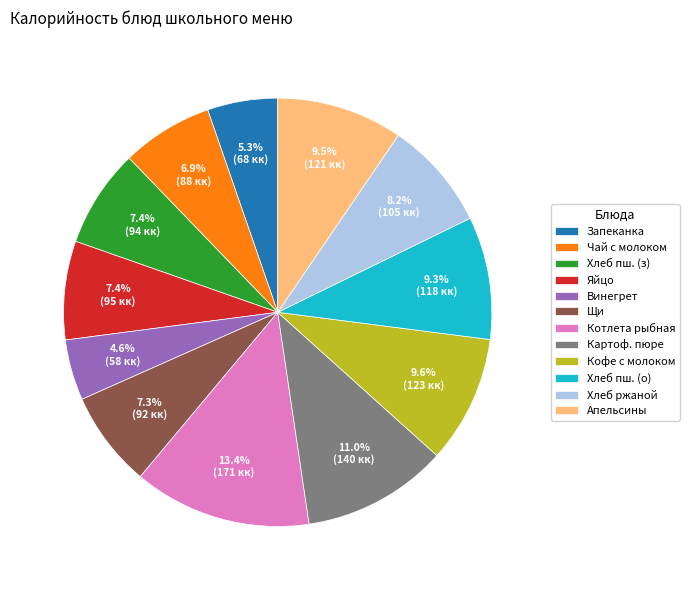

To the nearest percent, what portion does Чай с молоком represent?

7%